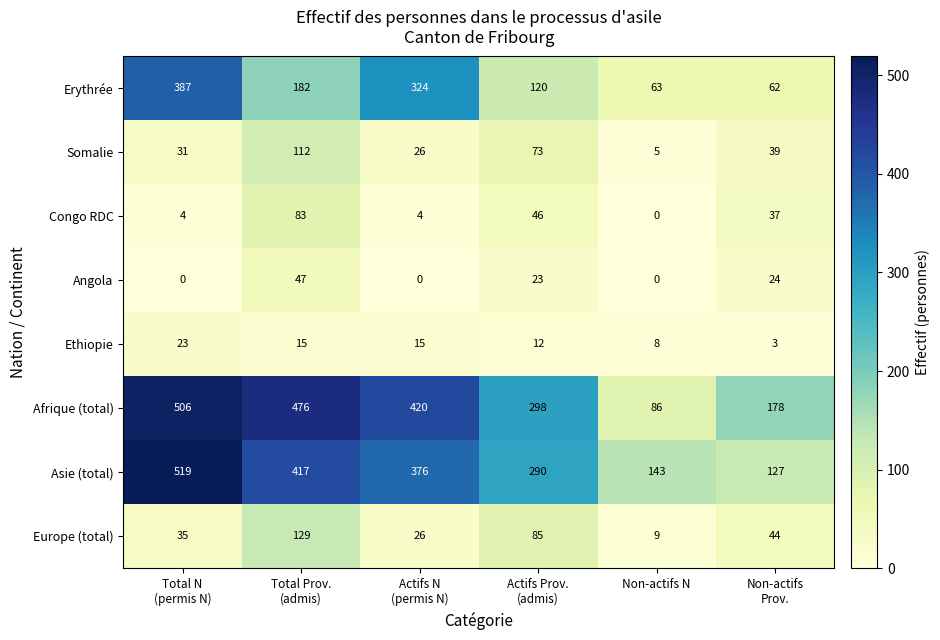

Count the number of categories in the chart.

6